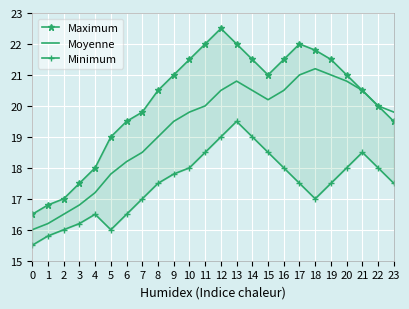

True or false: Maximum and Moyenne intersect in this chart.

False